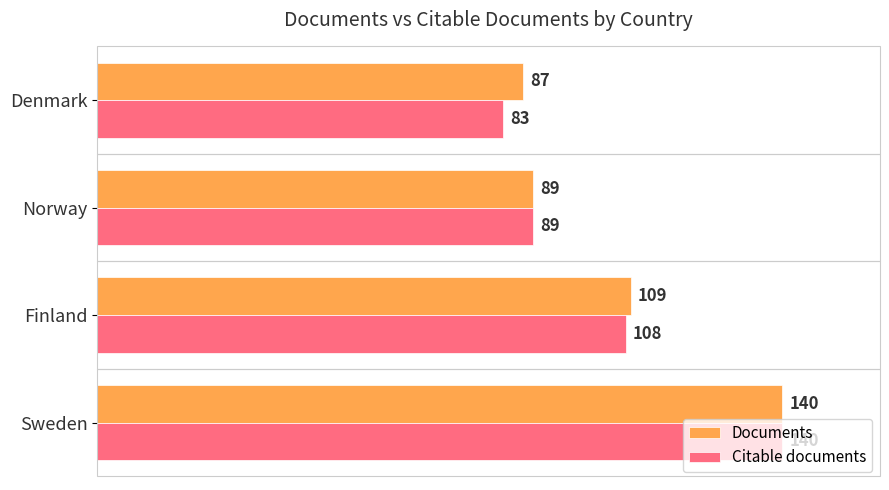

What is the average value of the Citable documents series?

105